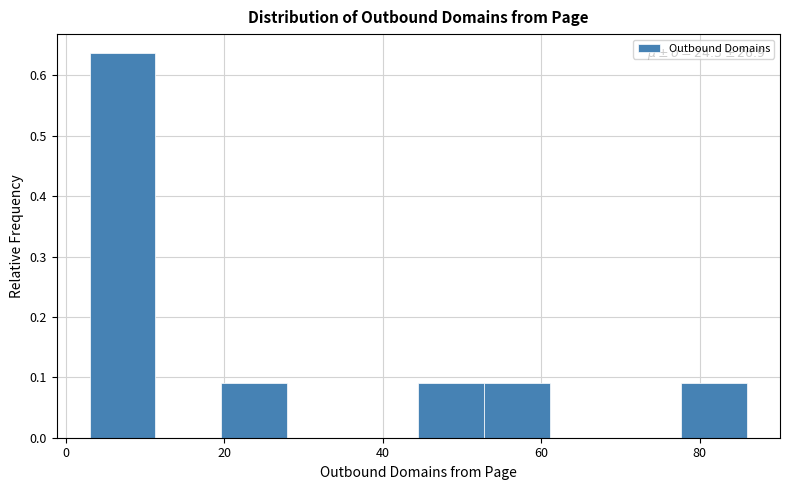

Over which range of the x-axis is the bar tallest?

4 to 12